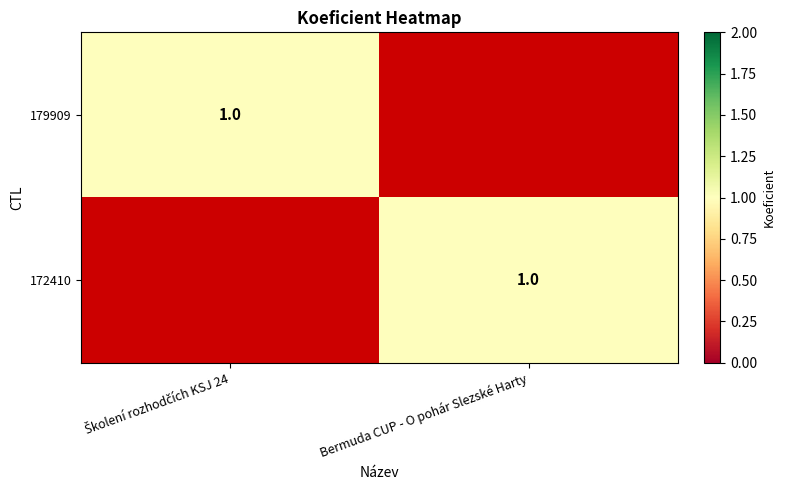

The 172410 series shows 1 at Bermuda CUP - O pohár Slezské Harty. True or false?

True